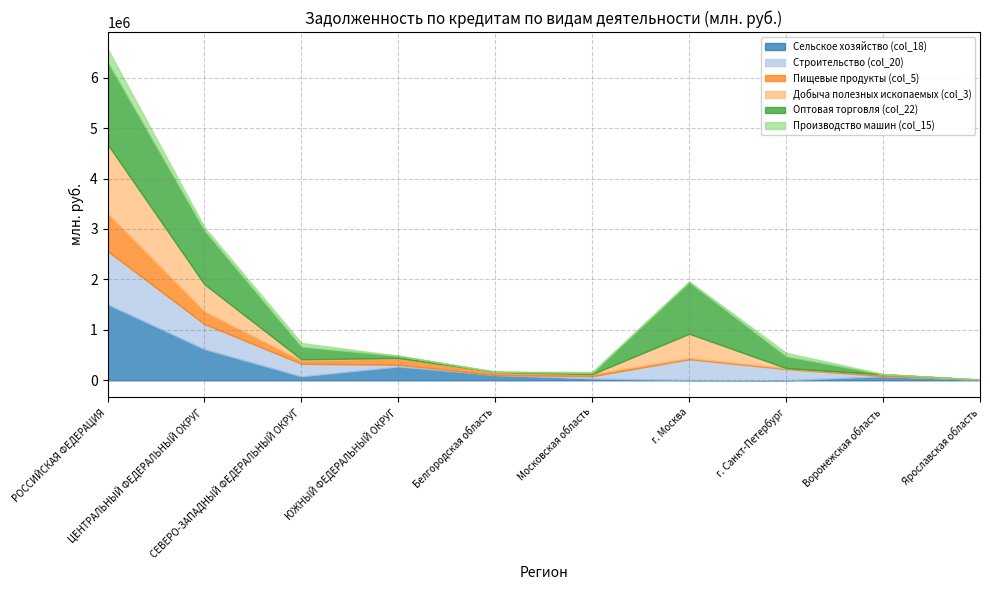

What is the difference between the Сельское хозяйство (col_18) values at Воронежская область and г. Москва?

73967